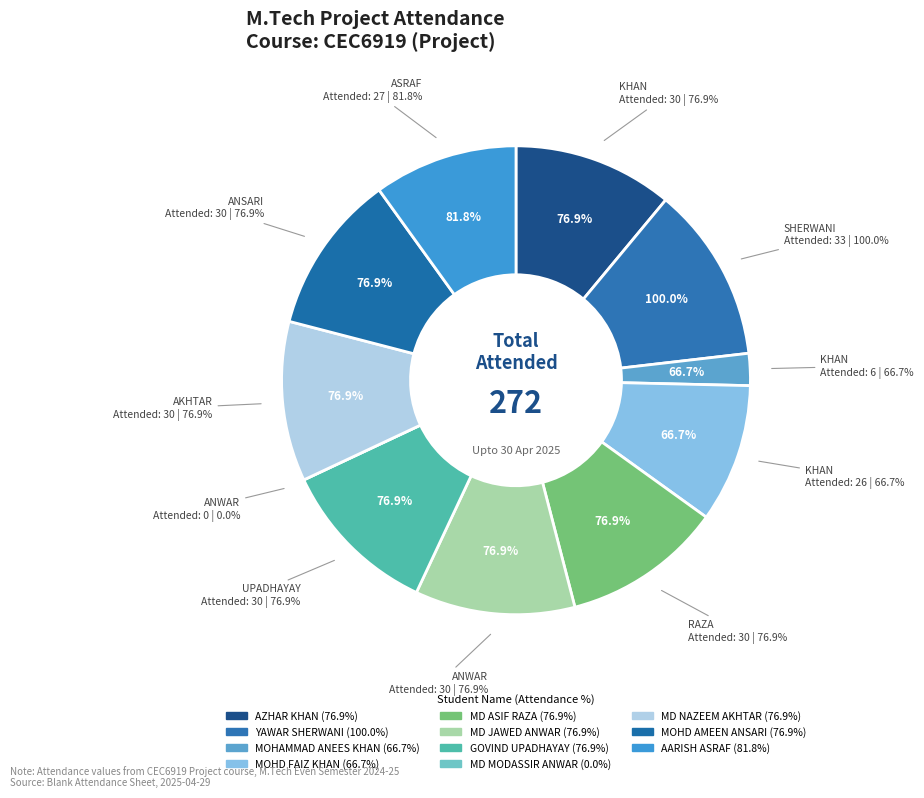

Count the number of slices in the pie.

11